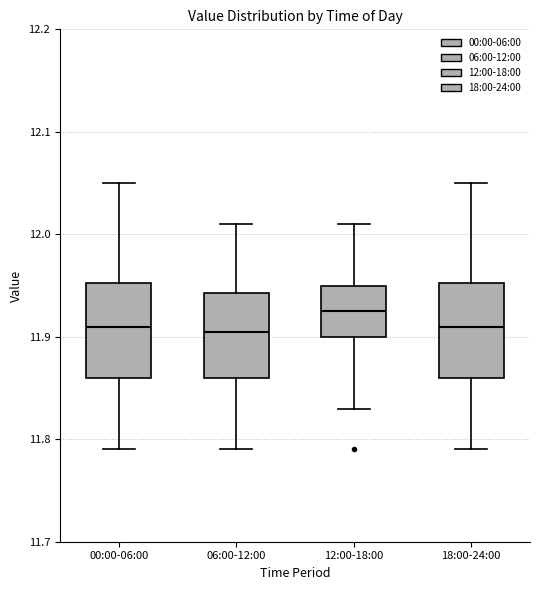

Where is the upper edge of the box for 18:00-24:00 on the y-axis? The values are not printed on the chart, so give them approximately, as read against the axis.

11.95